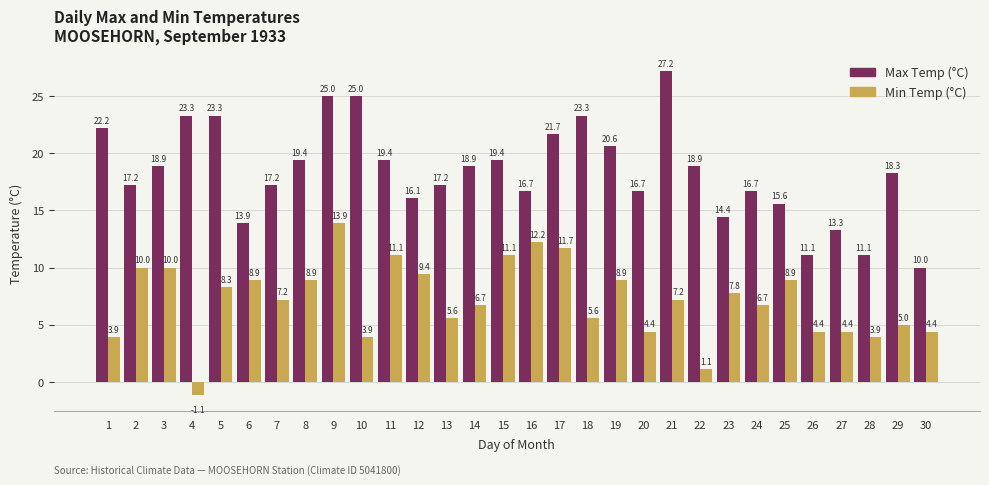

How many bars are there in each group?

2